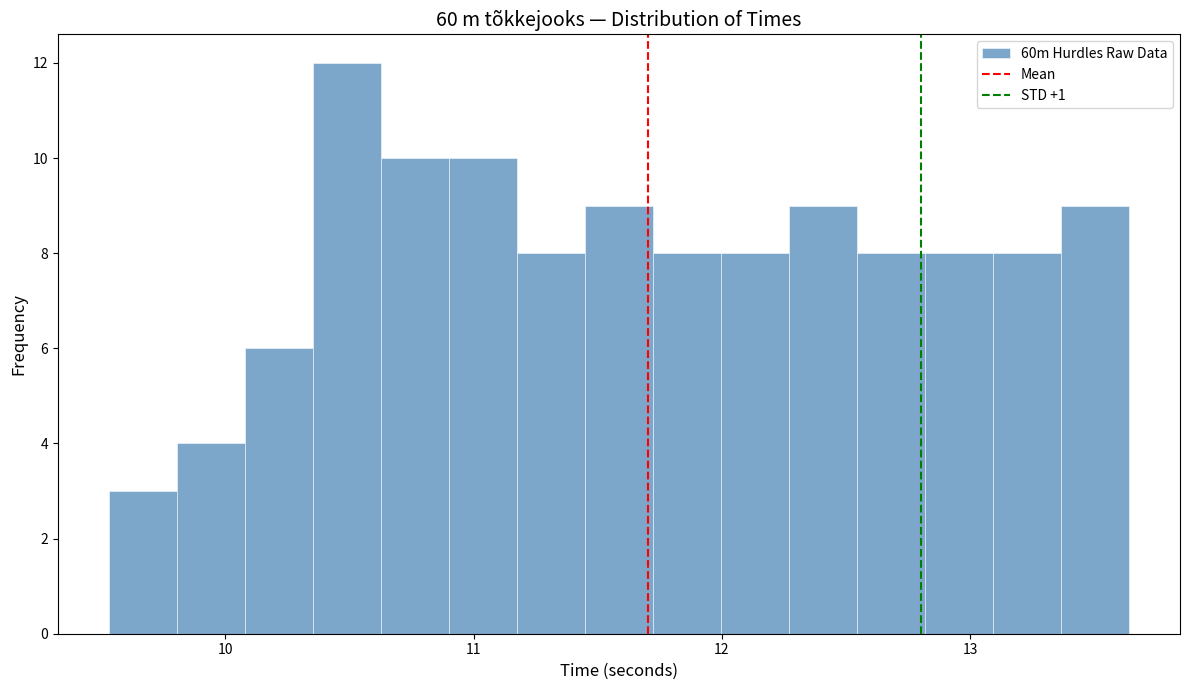

Read against the x-axis, roughly where is the centre of the tallest bar?

10.5